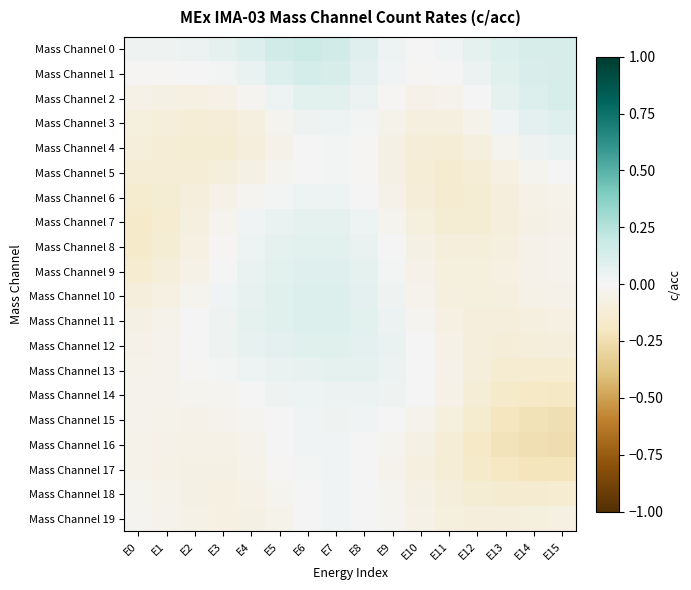

At how many categories does at least one series exceed 0?

16